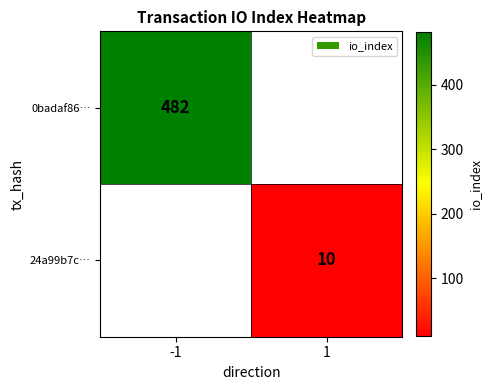

True or false: 0badaf86… has a value of 482 at -1.

True